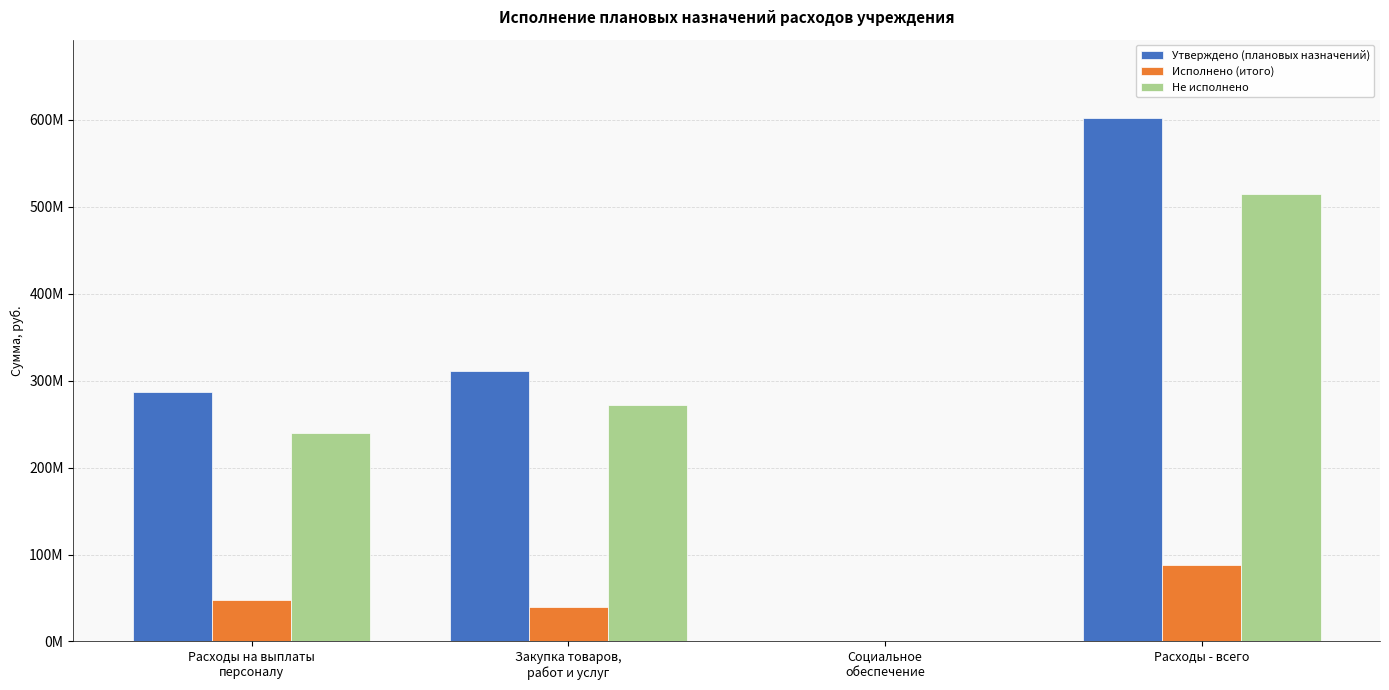

What are all the series names shown in the legend?

Утверждено (плановых назначений), Исполнено (итого), Не исполнено